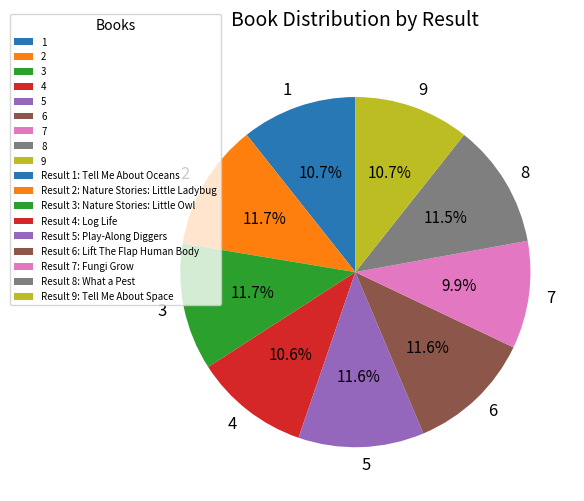

What percentage is NOT represented by 2?

88.3%